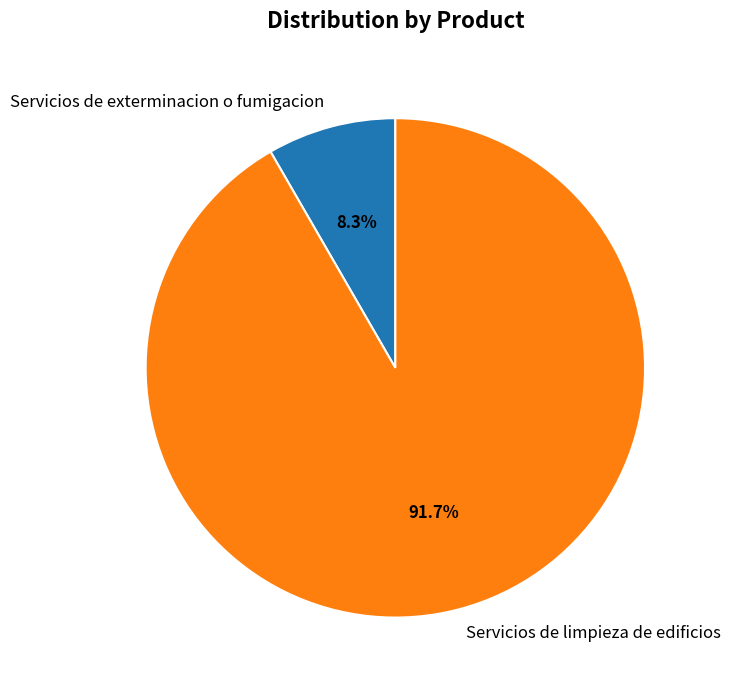

What percentage is the Servicios de exterminacion o fumigacion slice, to the nearest percent?

8%